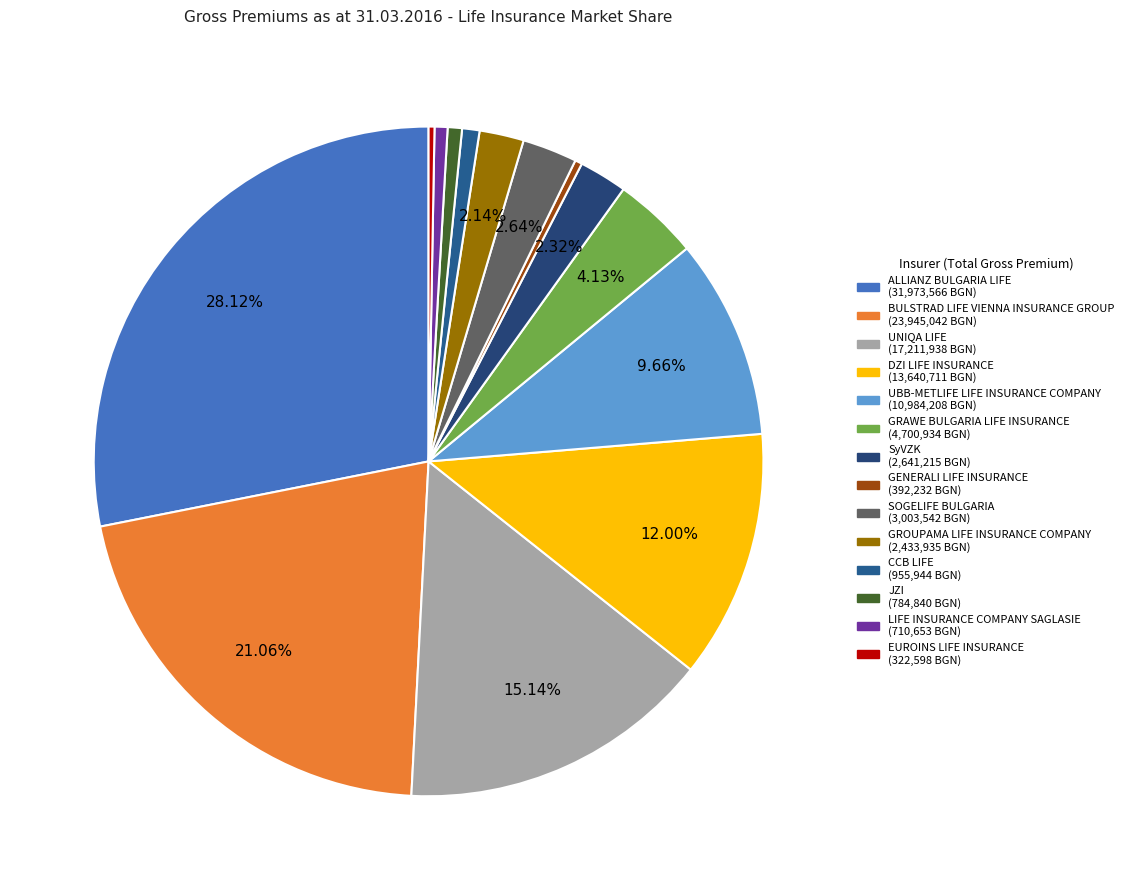

Does UNIQA LIFE represent more than half of the total?

No